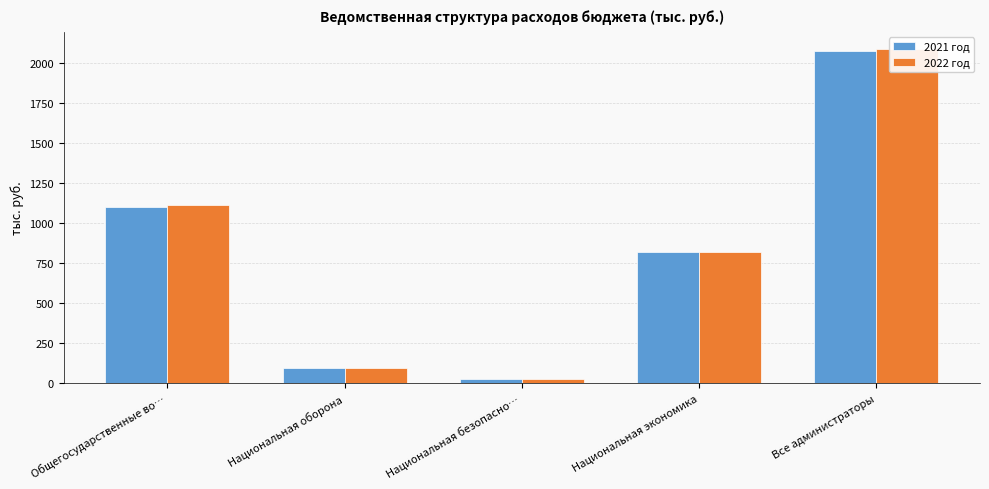

Reading right to left, what are all the values shown in this chart?

2021 год: 2071.7	817.3	25.0	92.4	1100.7
2022 год: 2086.8	817.3	25.0	95.4	1112.8